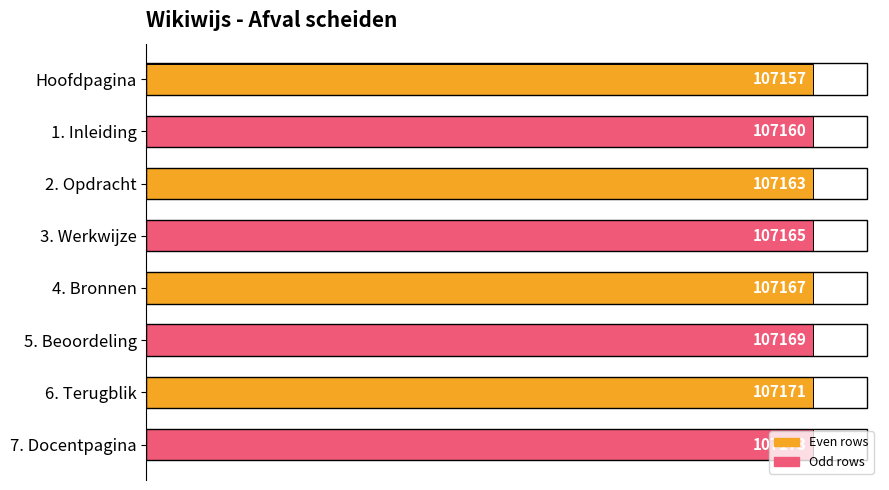

What is the label of the 8th bar from the bottom?

Hoofdpagina